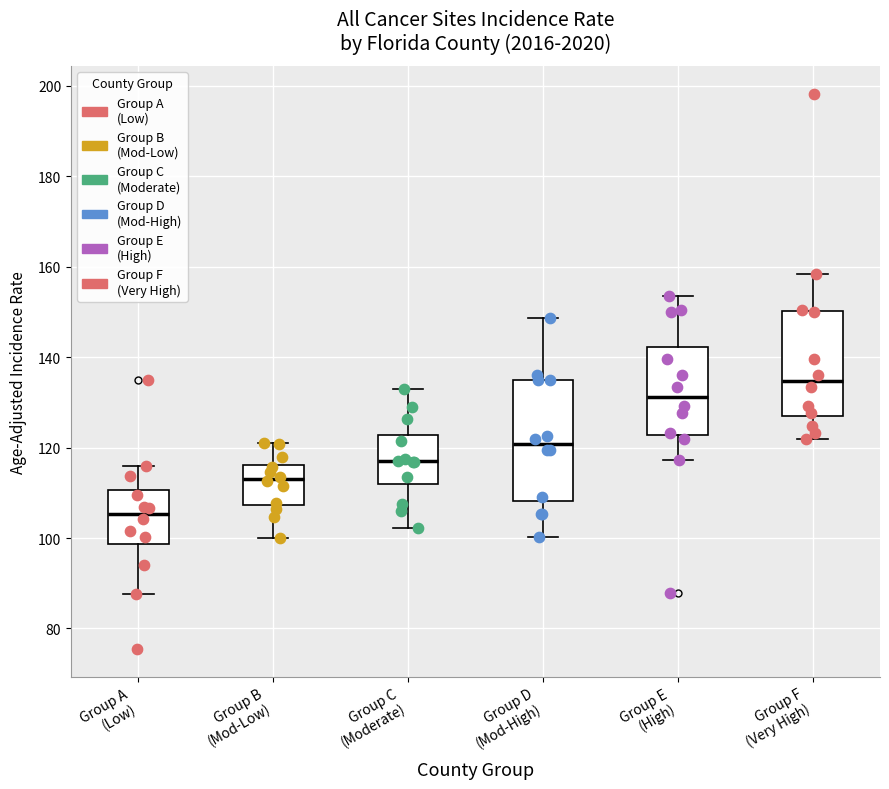

Which box has the highest median line?

Group F (Very High)